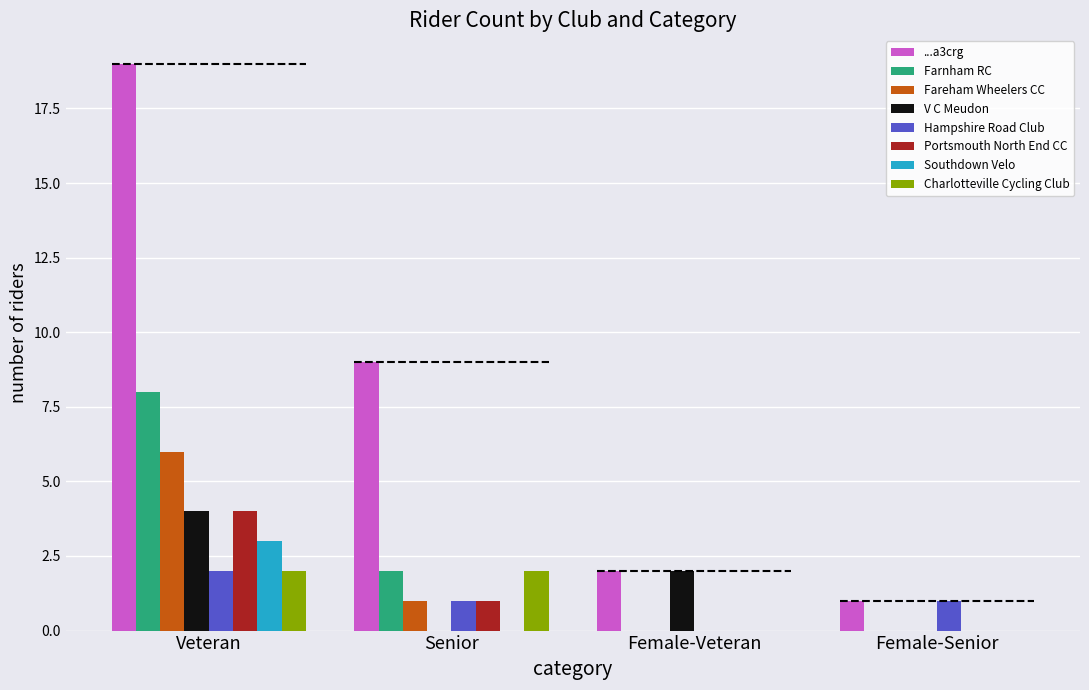

Which label corresponds to the largest value in the chart?

Veteran